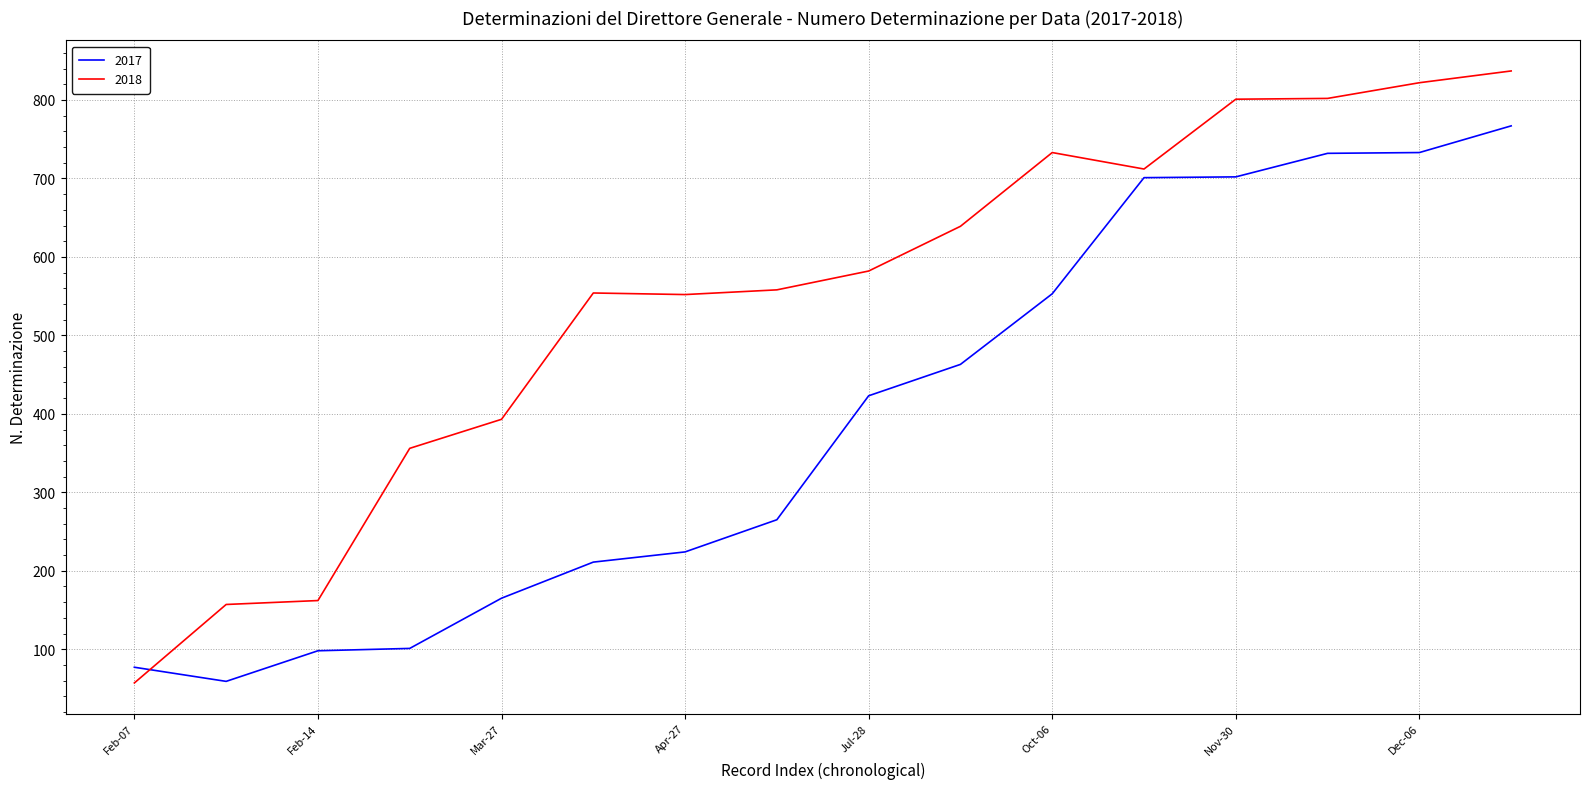

At how many categories does at least one series exceed 601?

7